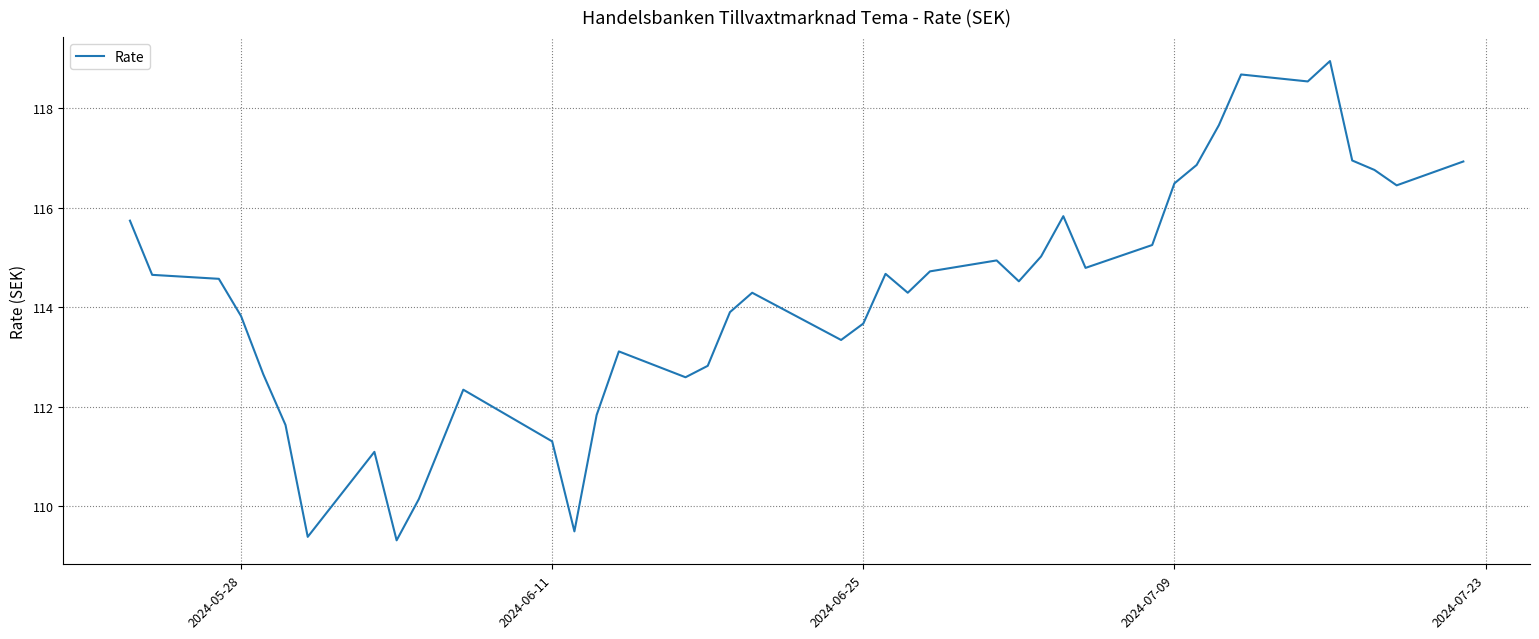

What is the greatest value displayed?

119.0